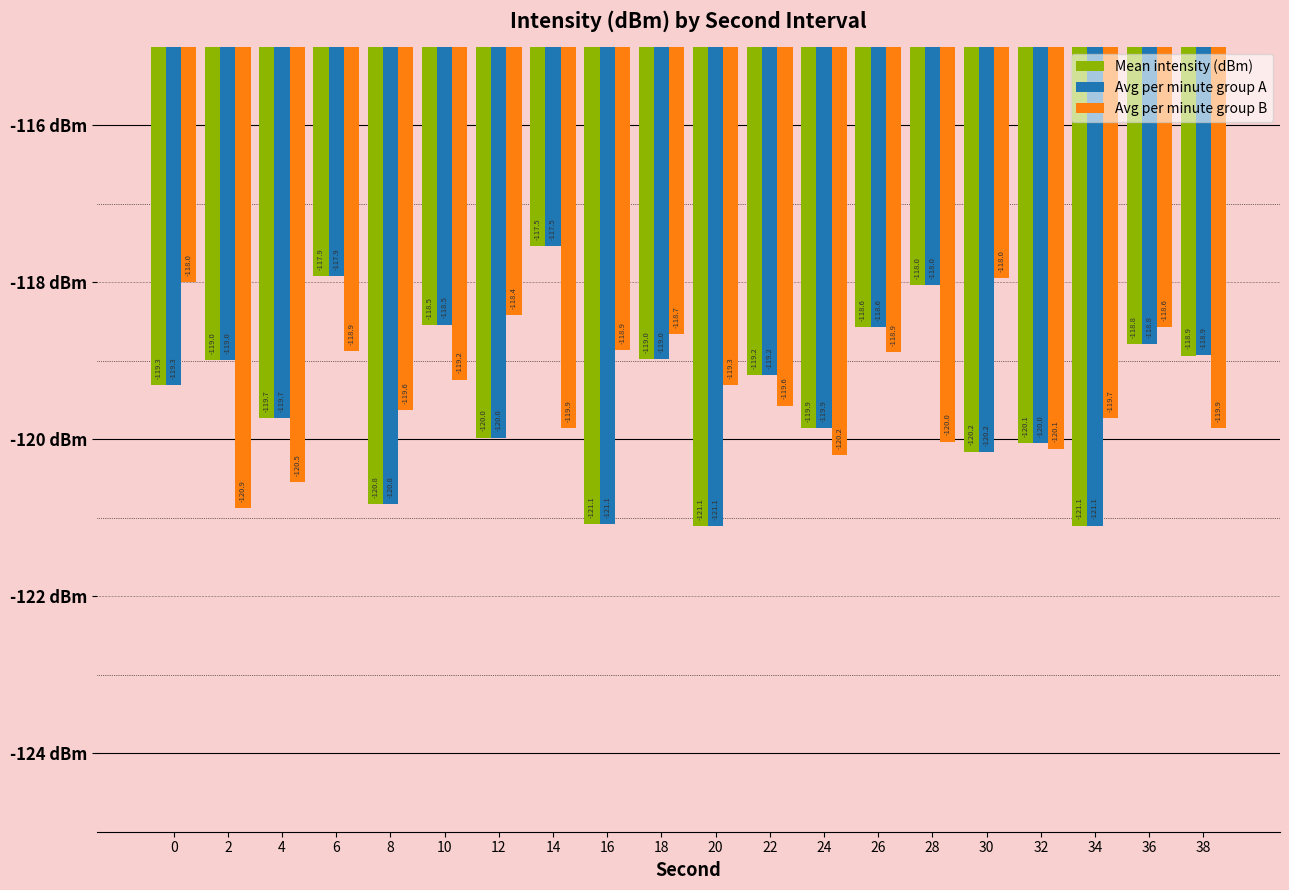

Which series has the largest total across all categories?

Avg per minute group B